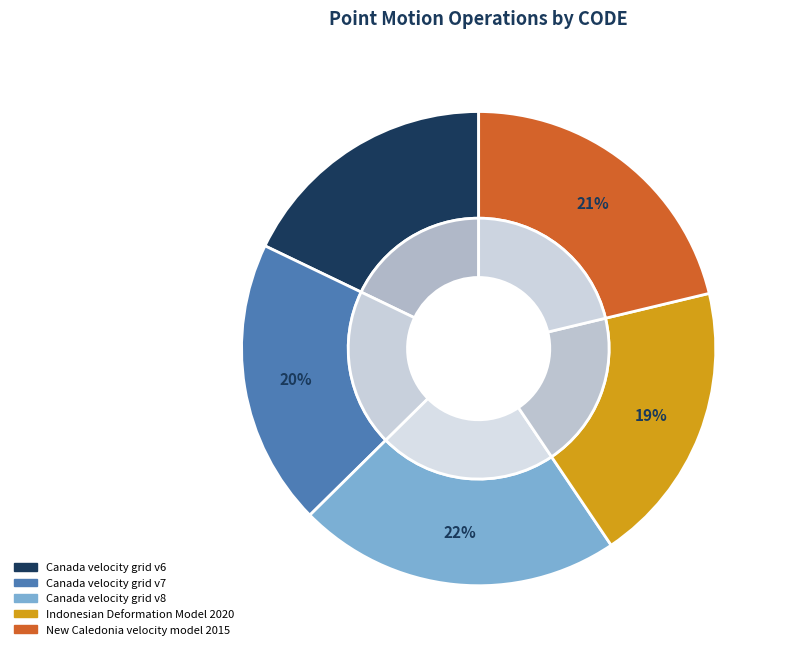

Combined, do Indonesian Deformation Model 2020 and Canada velocity grid v6 account for over 50%?

No